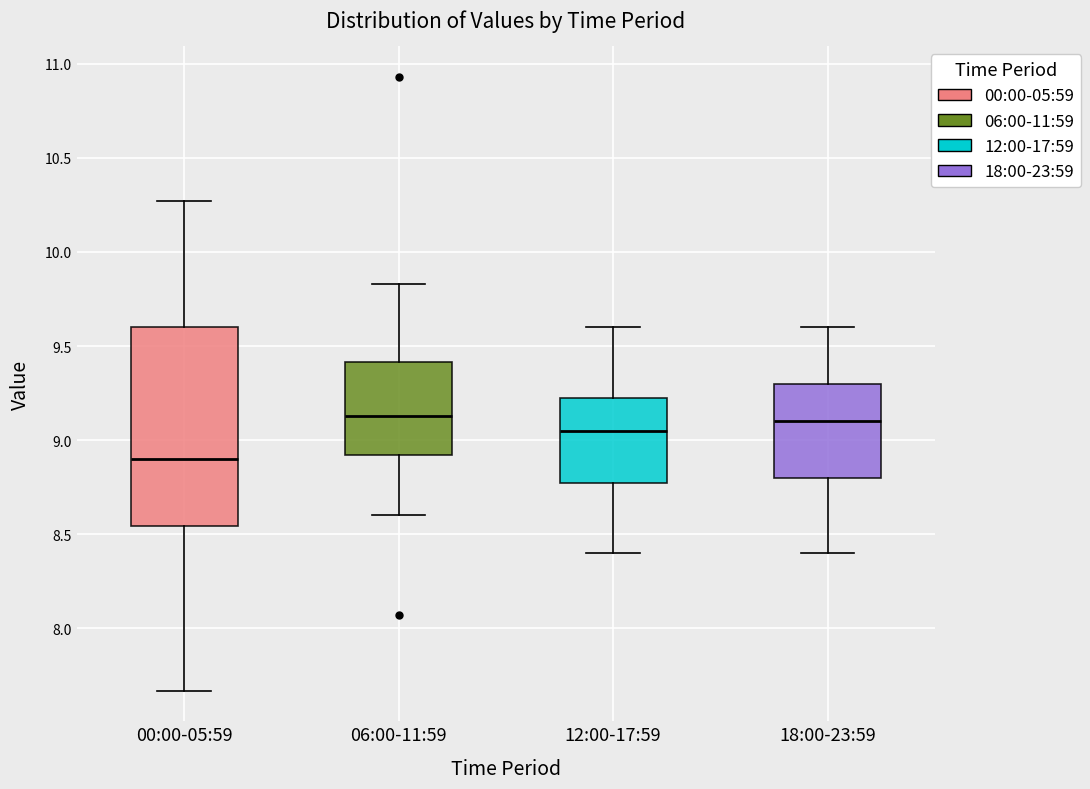

Reading left to right, transcribe this box plot: for each box, give where its median line is, the range the box spans, and where its two whiskers end, as read against the y-axis. The values are not printed on the chart, so give them approximately, as read against the axis.

00:00-05:59: median 8.90, box 8.55 to 9.60, whiskers 7.65 to 10.25
06:00-11:59: median 9.15, box 8.90 to 9.40, whiskers 8.60 to 9.85
12:00-17:59: median 9.05, box 8.80 to 9.25, whiskers 8.40 to 9.60
18:00-23:59: median 9.10, box 8.80 to 9.30, whiskers 8.40 to 9.60